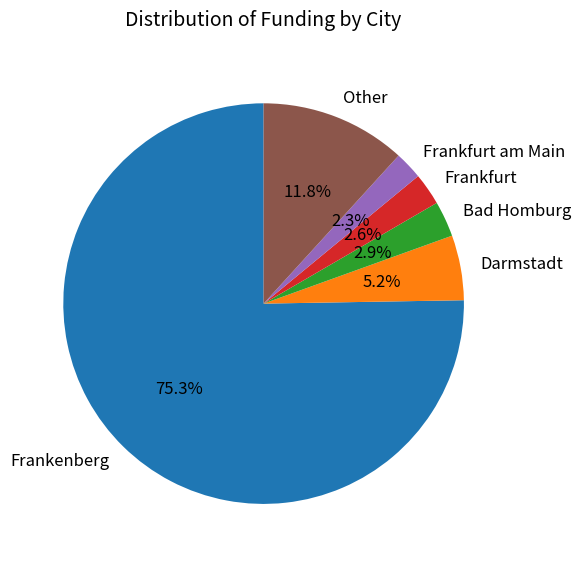

What portion of the pie excludes Other?

88.2%